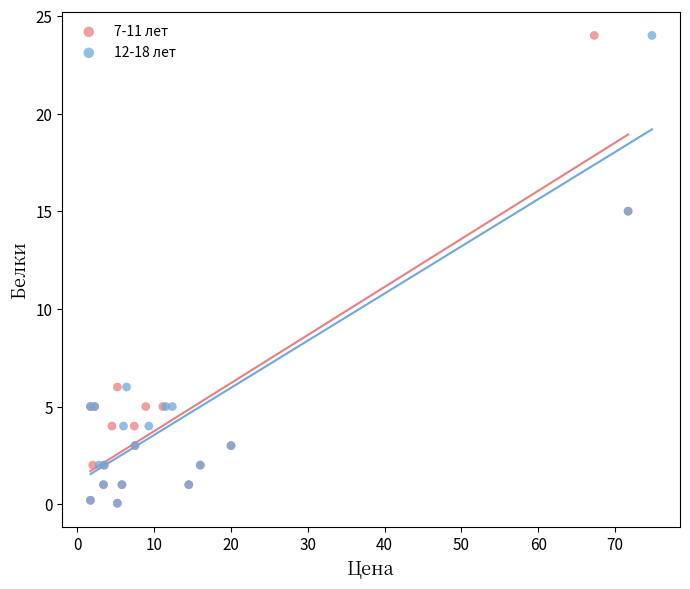

What are all the series names shown in the legend?

7-11 лет, 12-18 лет